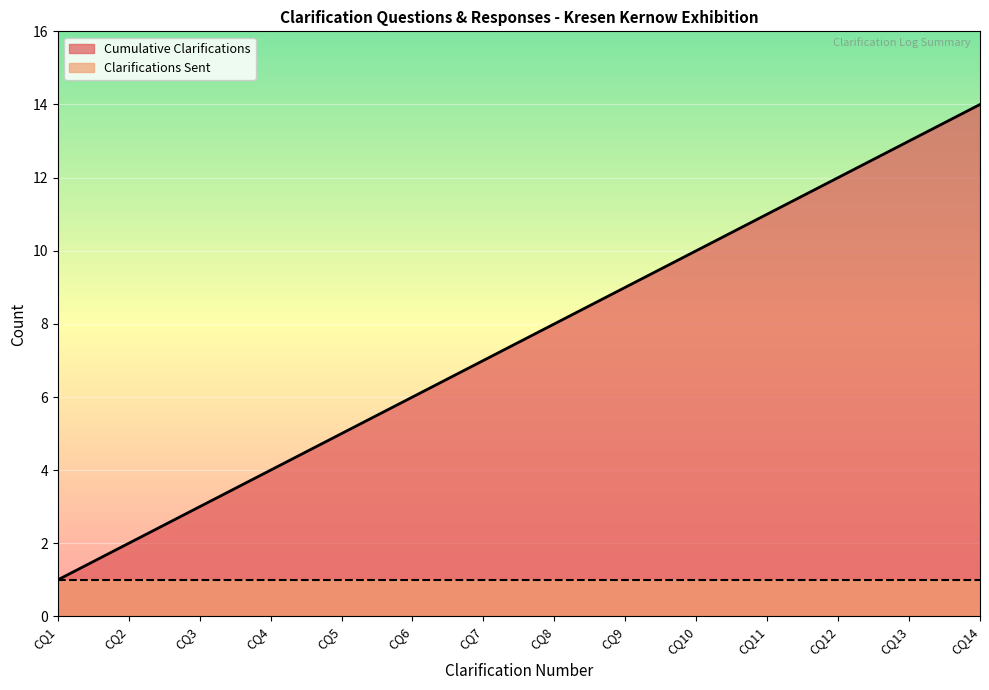

At CQ8, list the series in order from largest to smallest.

Cumulative Clarifications, Clarifications Sent